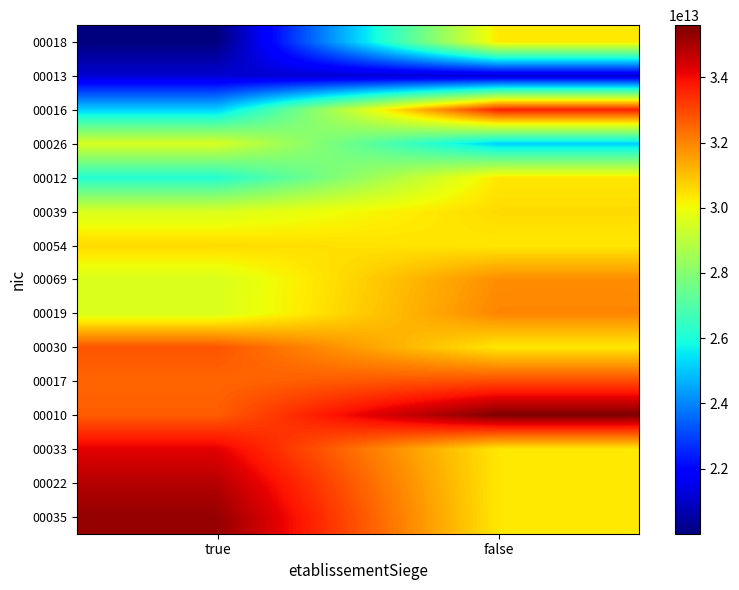

List the series in order of their peak value, highest first.

00010, 00035, 00022, 00033, 00016, 00017, 00030, 00019, 00069, 00054, 00039, 00018, 00012, 00026, 00013